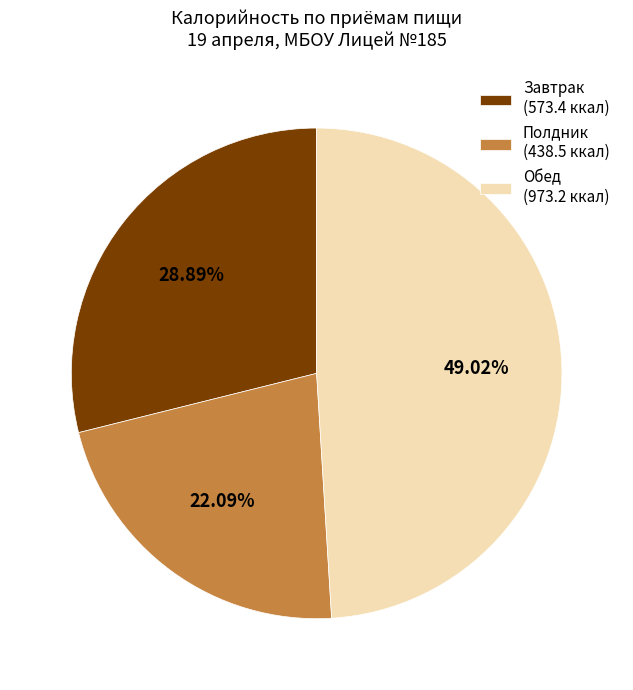

Rank the categories by value from highest to lowest.

Обед (973.2 ккал), Завтрак (573.4 ккал), Полдник (438.5 ккал)